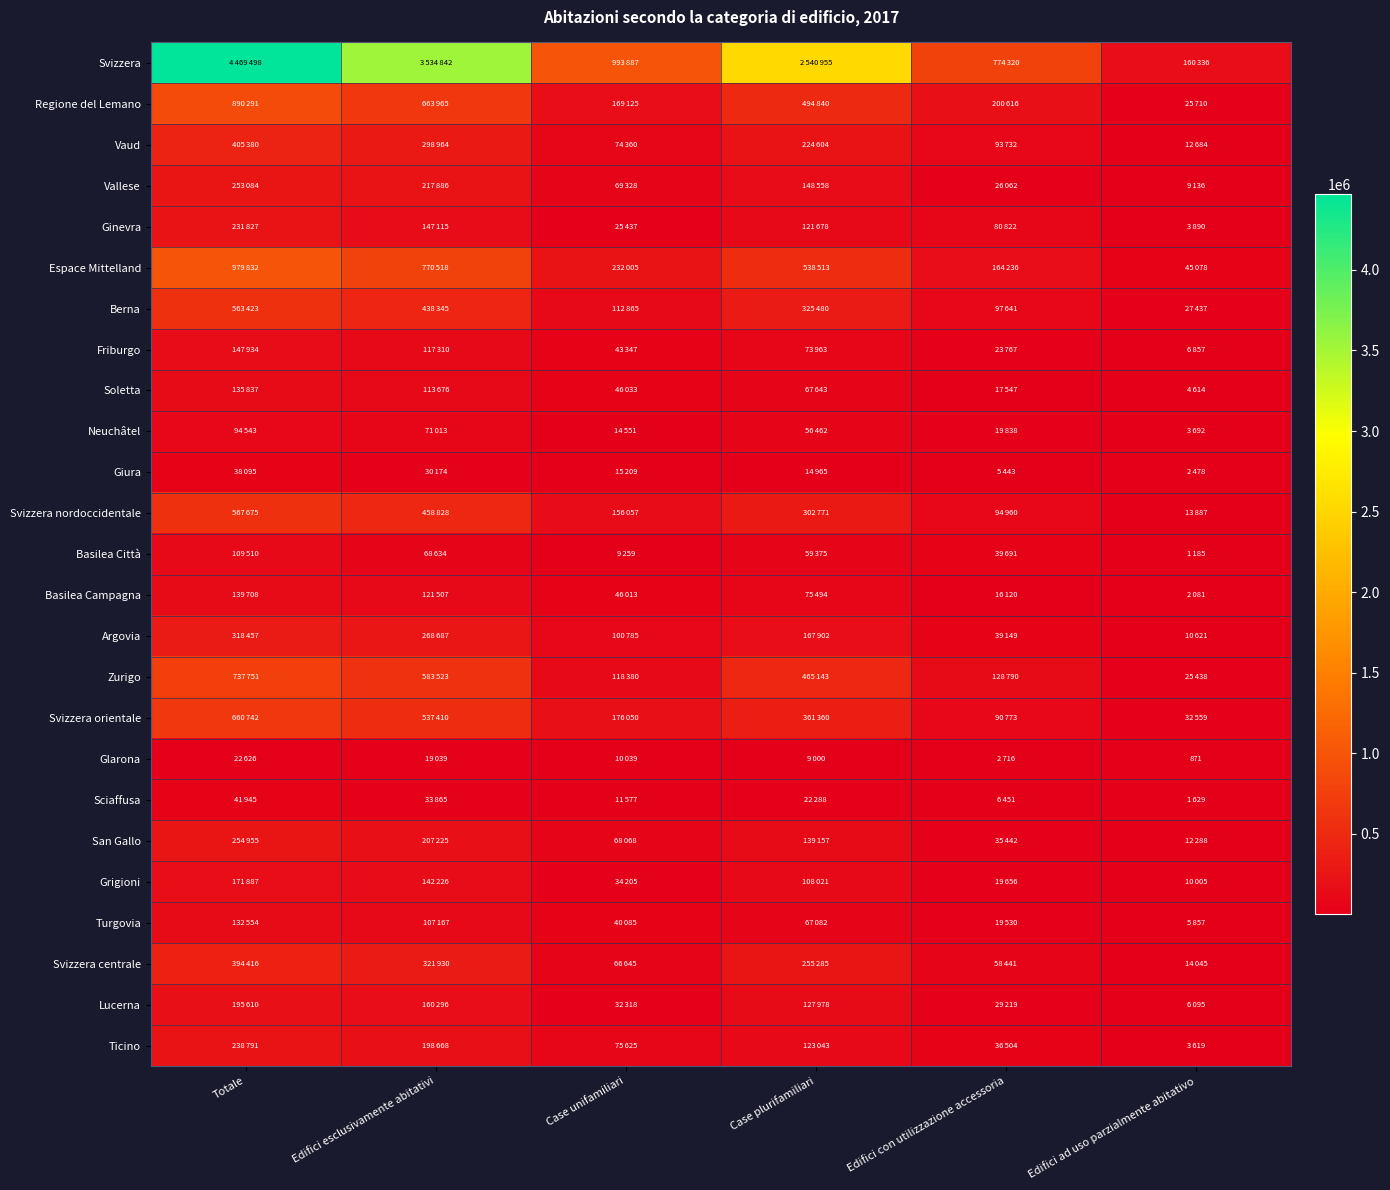

True or false: Espace Mittelland has a value of 979832 at Totale.

True